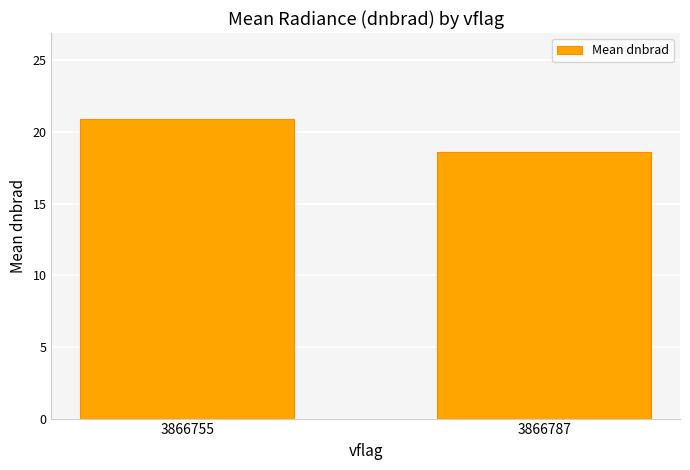

Count the values in the range 18 to 20.

1